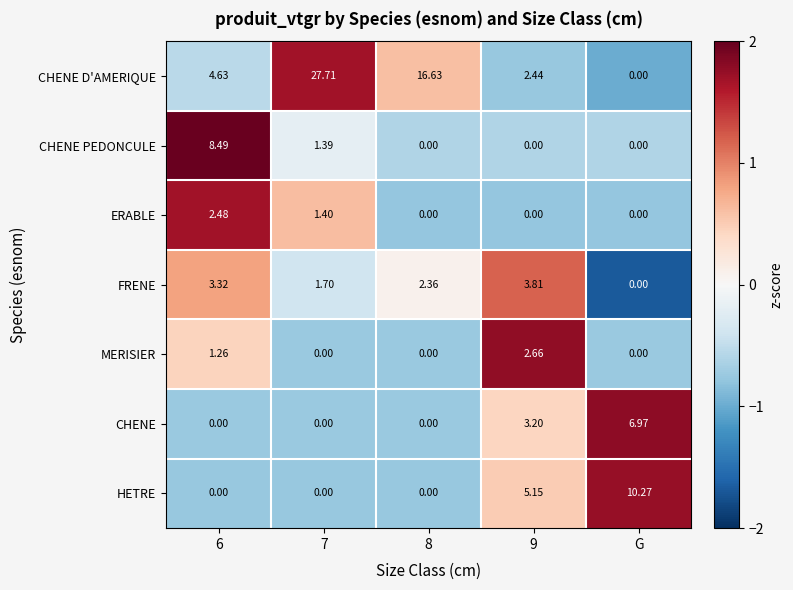

What is the total value across all series at G?

17.2